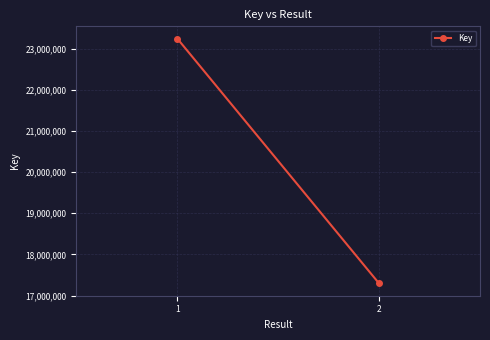

What is the approximate value at 2, to the nearest 100?

17292700